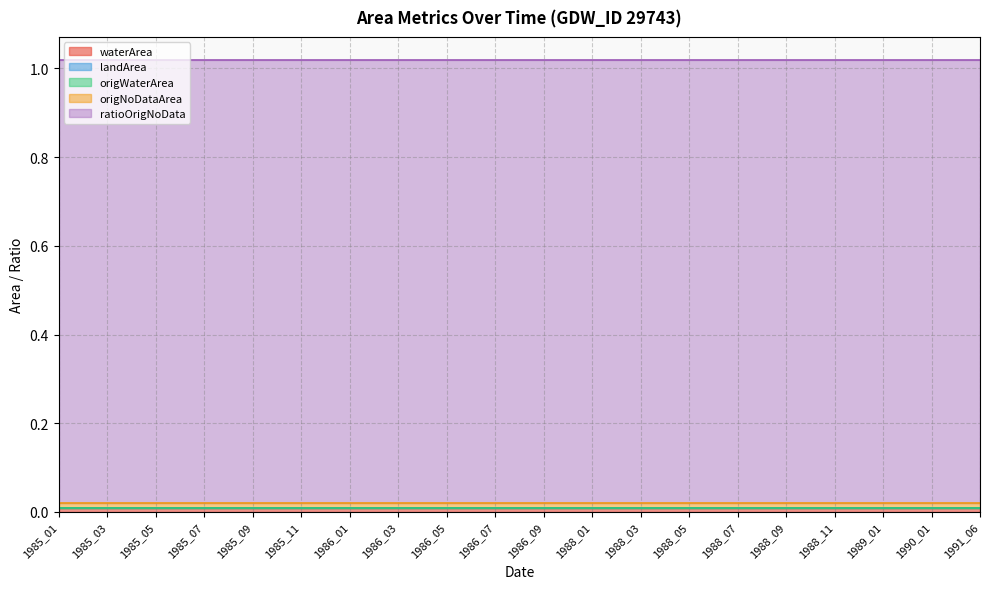

Is the value of waterArea at 1988_11 greater than the value of origWaterArea at 1988_11?

Yes